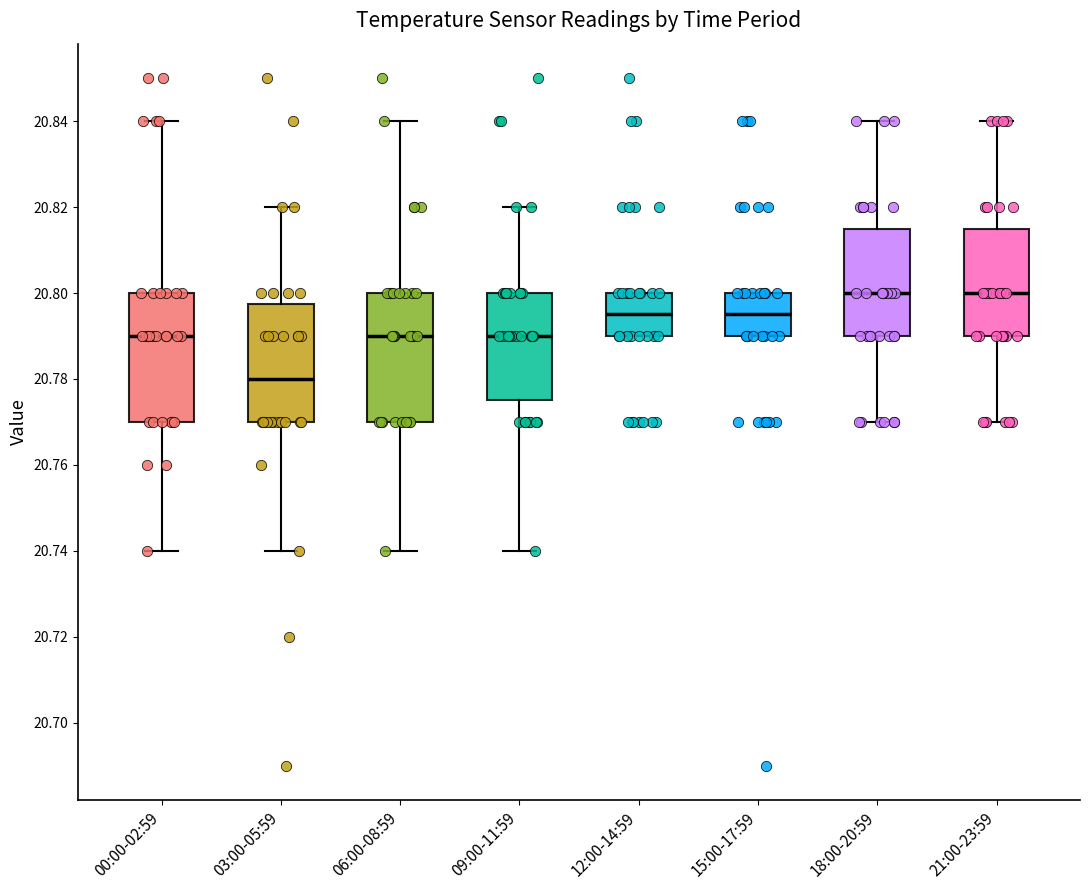

Reading left to right, read every box against the y-axis: the position of its median line, the range the box covers, and the ends of its whiskers. The values are not printed on the chart, so give them approximately, as read against the axis.

00:00-02:59: median 20.790, box 20.770 to 20.800, whiskers 20.740 to 20.840
03:00-05:59: median 20.780, box 20.770 to 20.798, whiskers 20.740 to 20.820
06:00-08:59: median 20.790, box 20.770 to 20.800, whiskers 20.740 to 20.840
09:00-11:59: median 20.790, box 20.776 to 20.800, whiskers 20.740 to 20.820
12:00-14:59: median 20.796, box 20.790 to 20.800, whiskers 20.790 to 20.800
15:00-17:59: median 20.796, box 20.790 to 20.800, whiskers 20.790 to 20.800
18:00-20:59: median 20.800, box 20.790 to 20.816, whiskers 20.770 to 20.840
21:00-23:59: median 20.800, box 20.790 to 20.816, whiskers 20.770 to 20.840